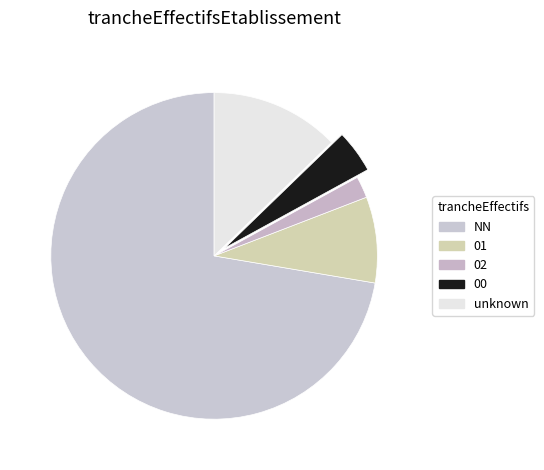

To the nearest percent, what is the difference between the largest and smallest slice percentages?

70%